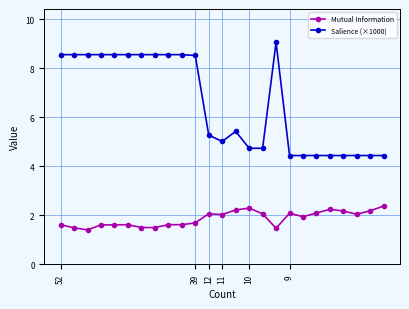

Which series has the widest spread of values?

Salience (×1000)